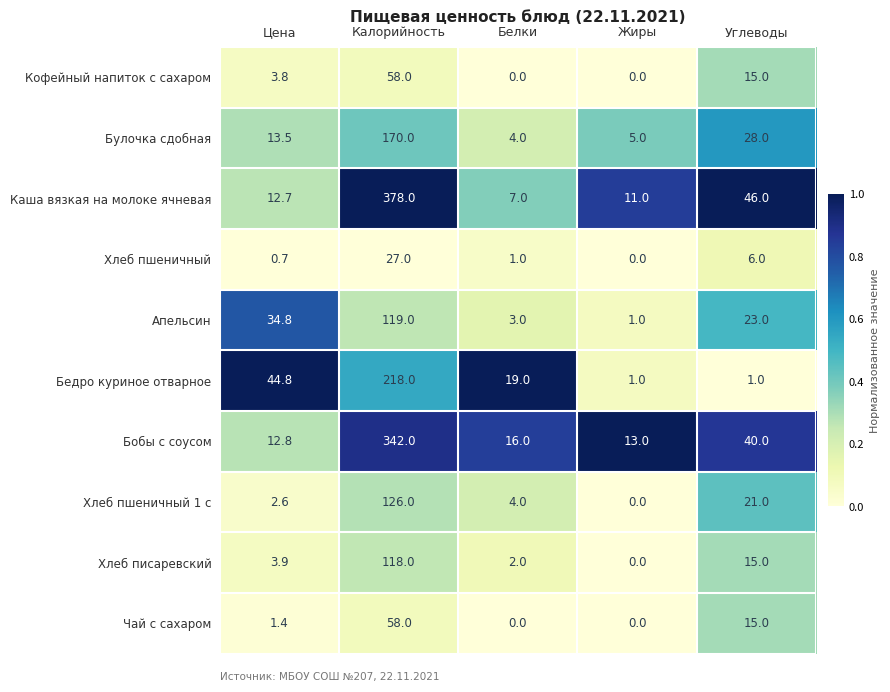

Which series has the largest range (max minus min)?

Каша вязкая на молоке ячневая